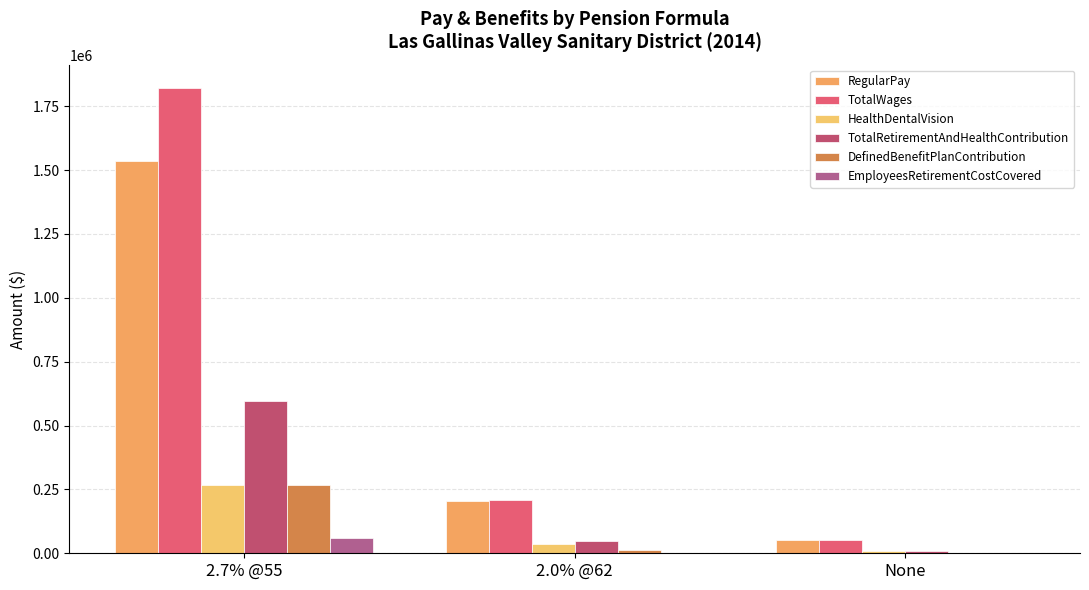

Are the bars horizontal?

No